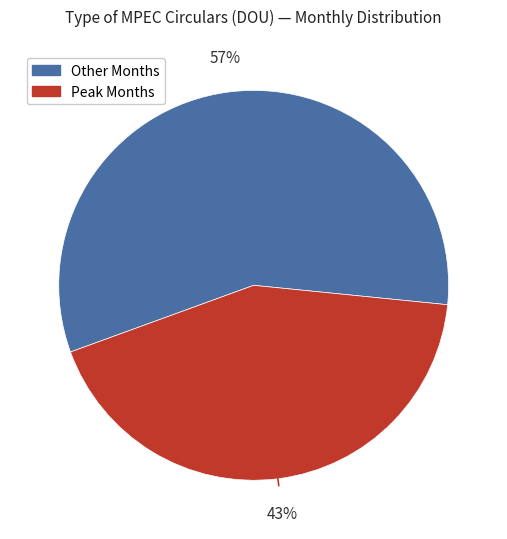

To the nearest percent, what is the difference between the largest and smallest slice percentages?

14%